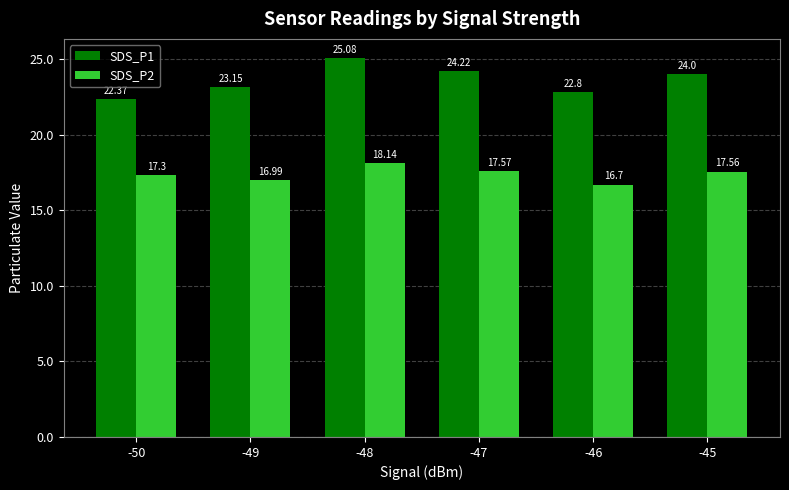

At -50, list the series in order from largest to smallest.

SDS_P1, SDS_P2